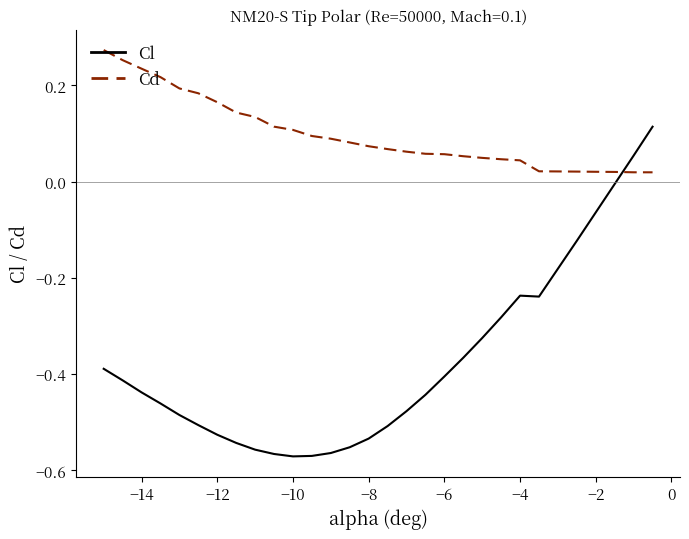

After their last crossing, which series has the higher values: Cd or Cl?

Cl